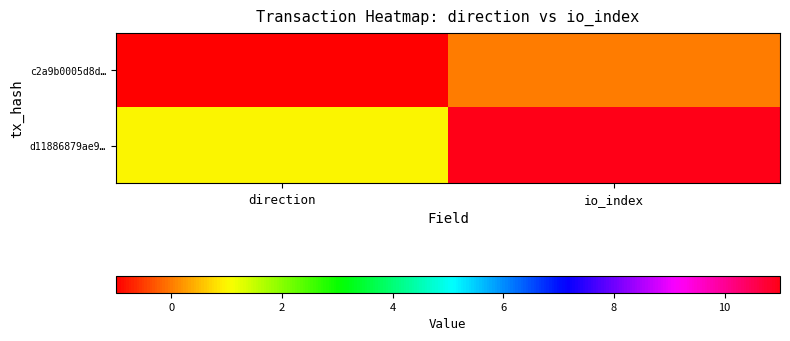

Which series changed the most between direction and io_index?

d11886879ae9…